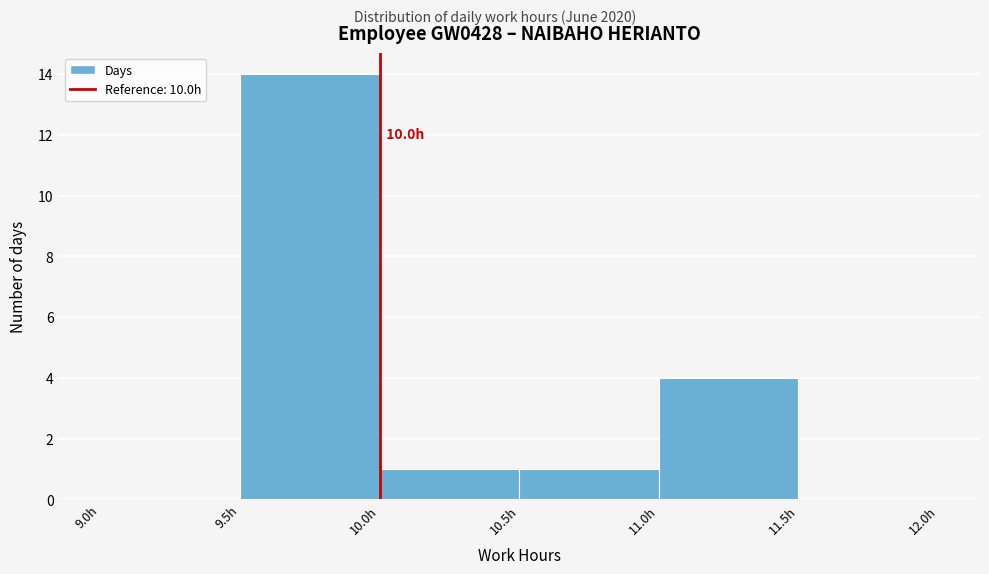

Over which range of the x-axis is the bar tallest?

9.5 to 10.0